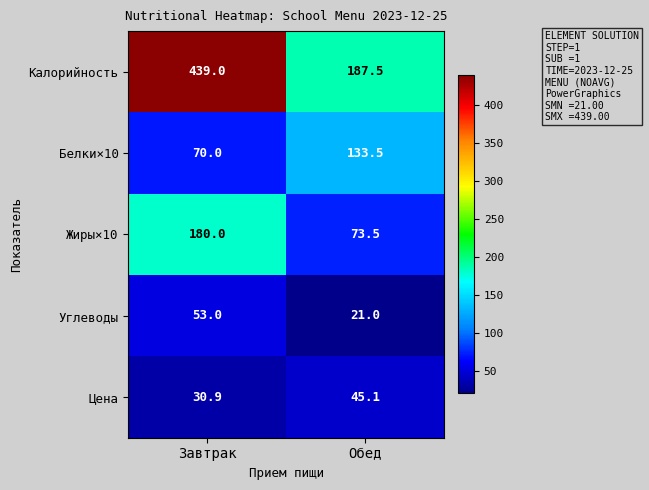

True or false: Калорийность has a value of 63.2 at Обед.

False